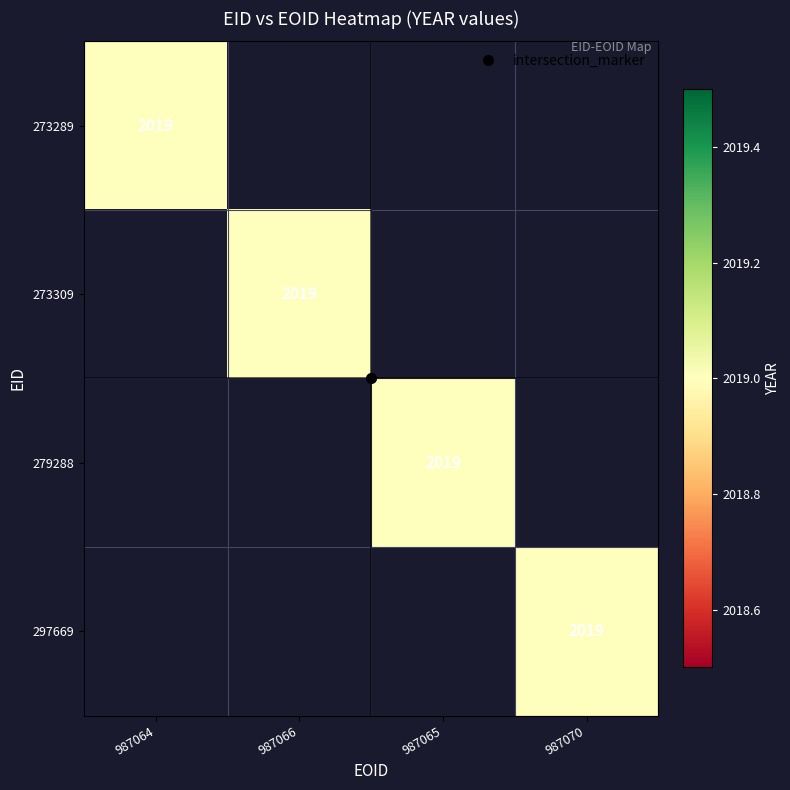

At 279288, list the series in order from largest to smallest.

279288, 273289, 273309, 297669